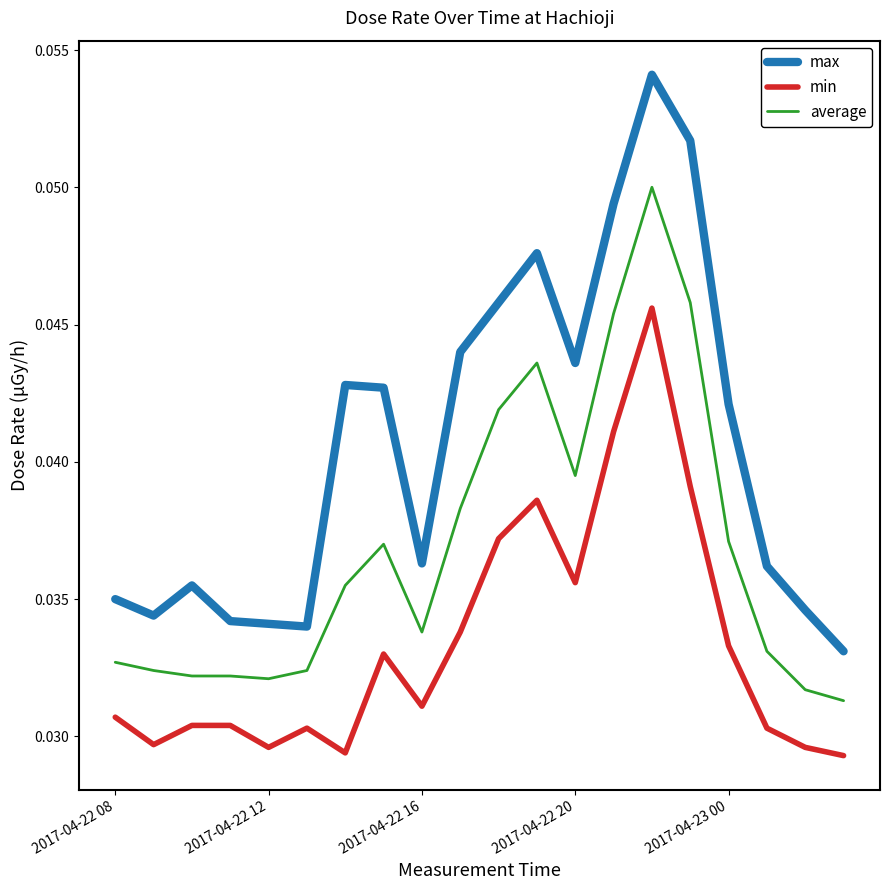

True or false: min and average intersect in this chart.

False